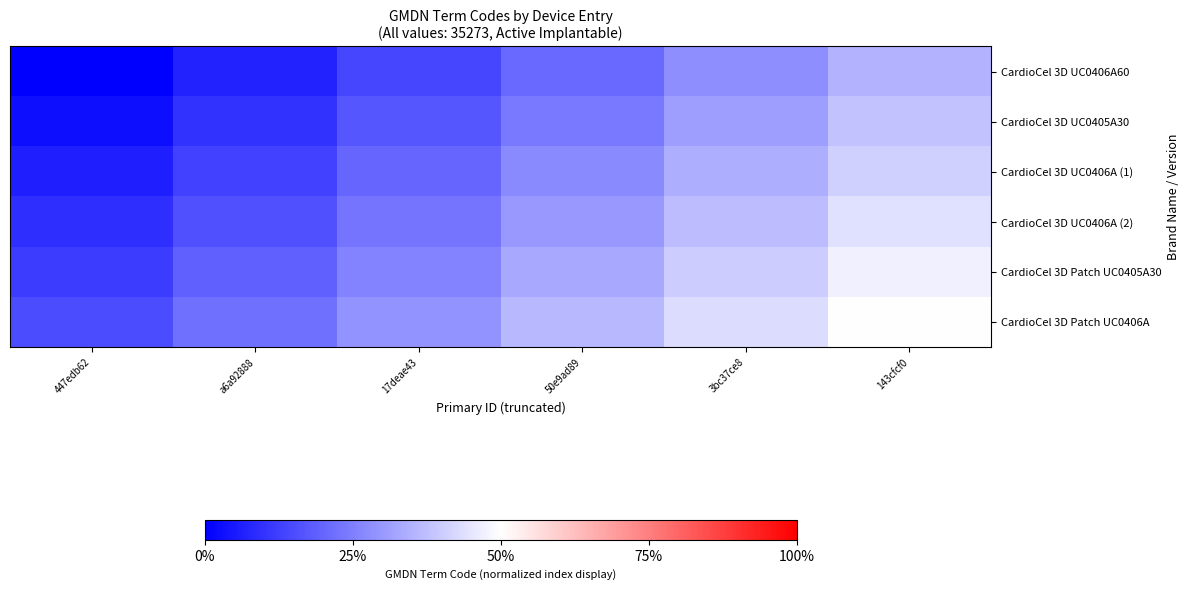

Which series has the widest spread of values?

CardioCel 3D UC0406A60